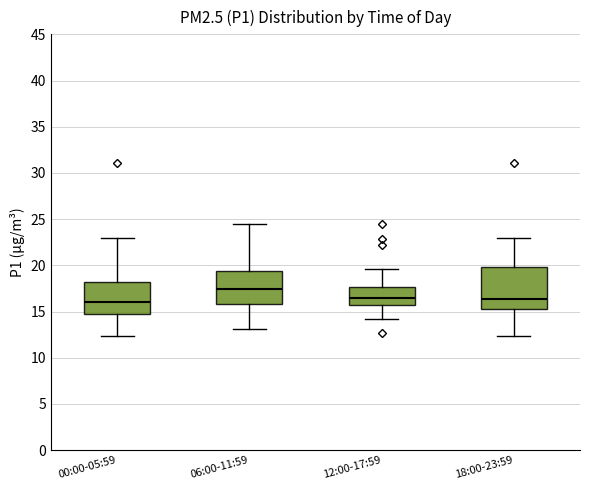

Reading left to right, read every box against the y-axis: the position of its median line, the range the box covers, and the ends of its whiskers. The values are not printed on the chart, so give them approximately, as read against the axis.

00:00-05:59: median 16.0, box 14.5 to 18.0, whiskers 12.5 to 23.0
06:00-11:59: median 17.5, box 16.0 to 19.5, whiskers 13.0 to 24.5
12:00-17:59: median 16.5, box 15.5 to 17.5, whiskers 14.0 to 19.5
18:00-23:59: median 16.5, box 15.5 to 20.0, whiskers 12.5 to 23.0